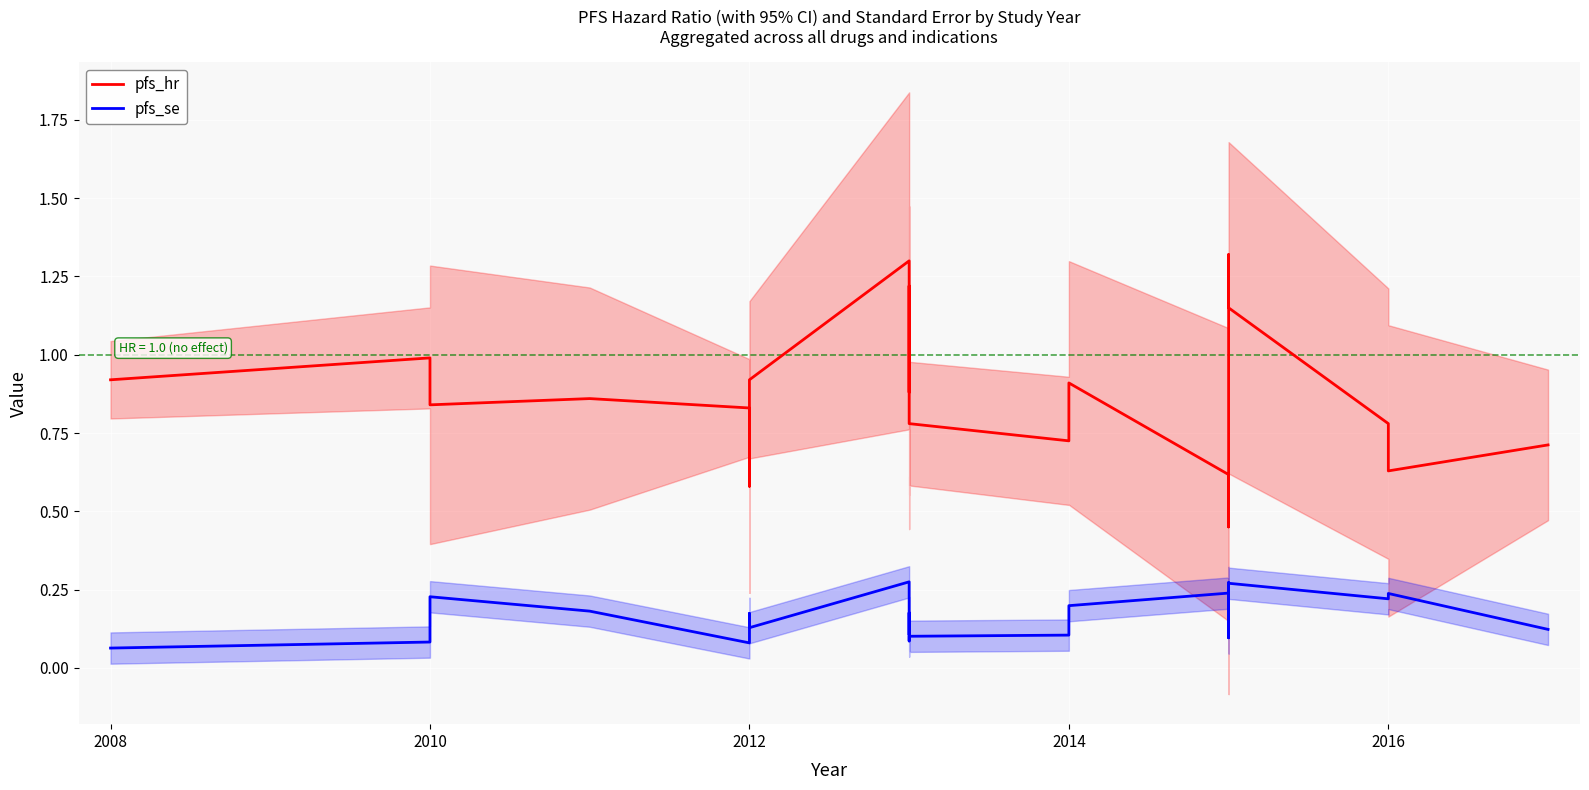

Rank the series by their maximum value, from lowest to highest.

pfs_se, pfs_hr